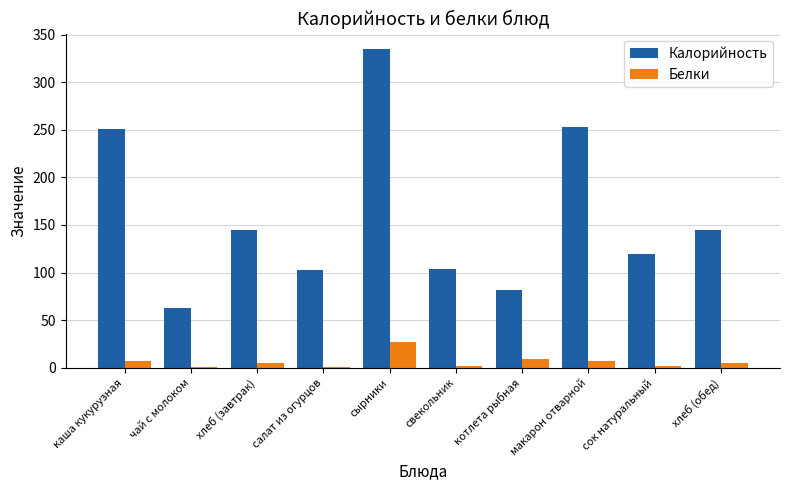

Which series changed the most between свекольник and хлеб (обед)?

Калорийность